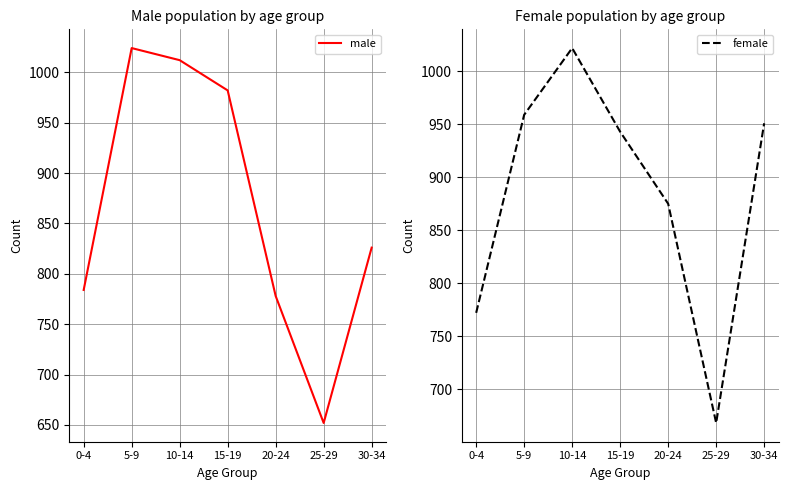

What is the approximate value of female at 0-4, to the nearest 5?

770